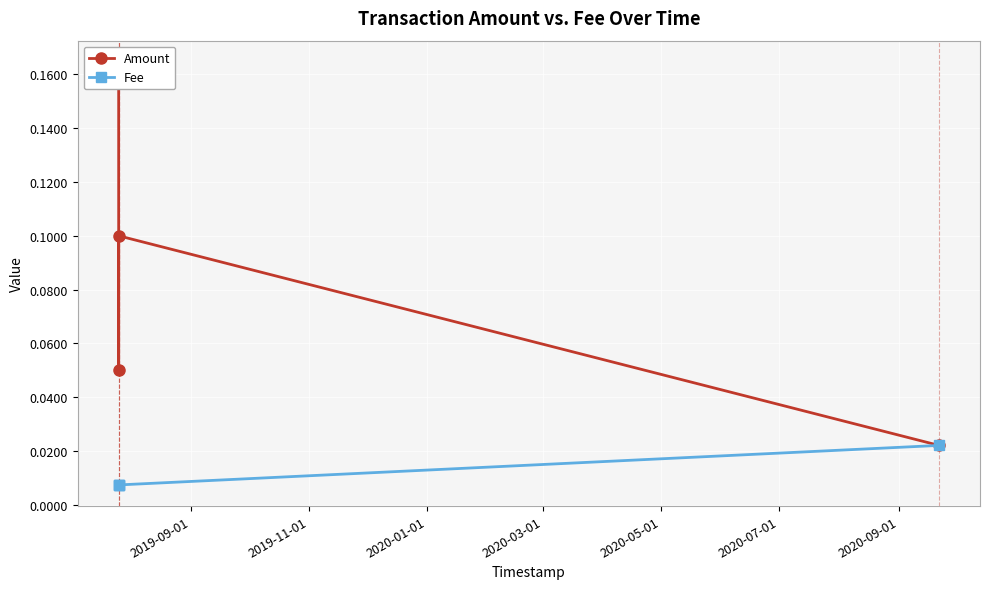

What is the maximum value shown in the chart?

0.2